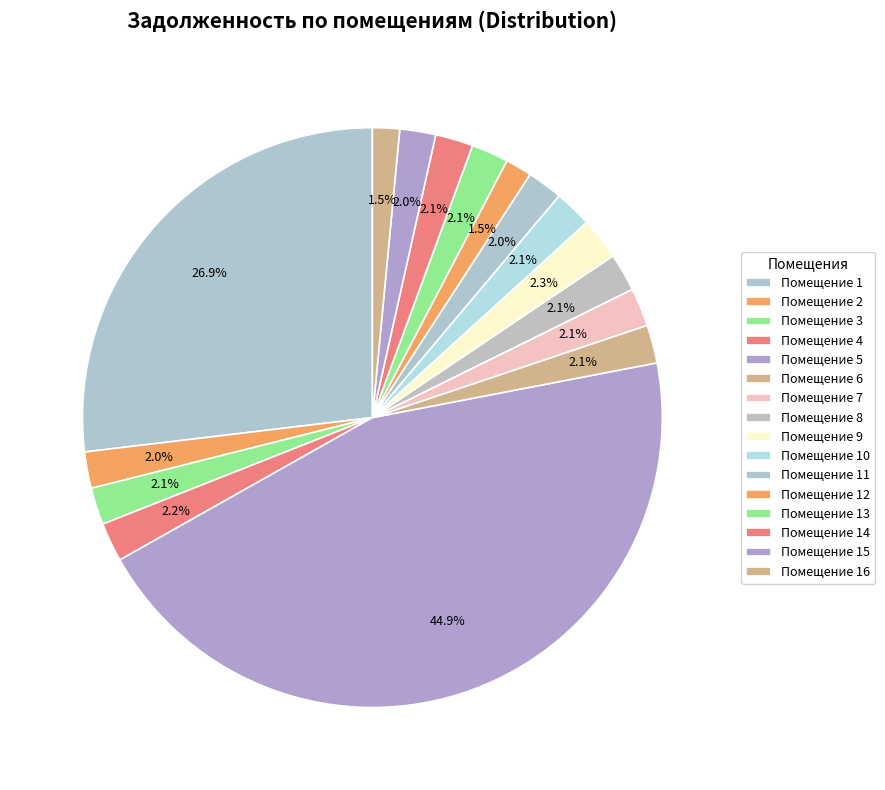

How many slices are in this pie chart?

16